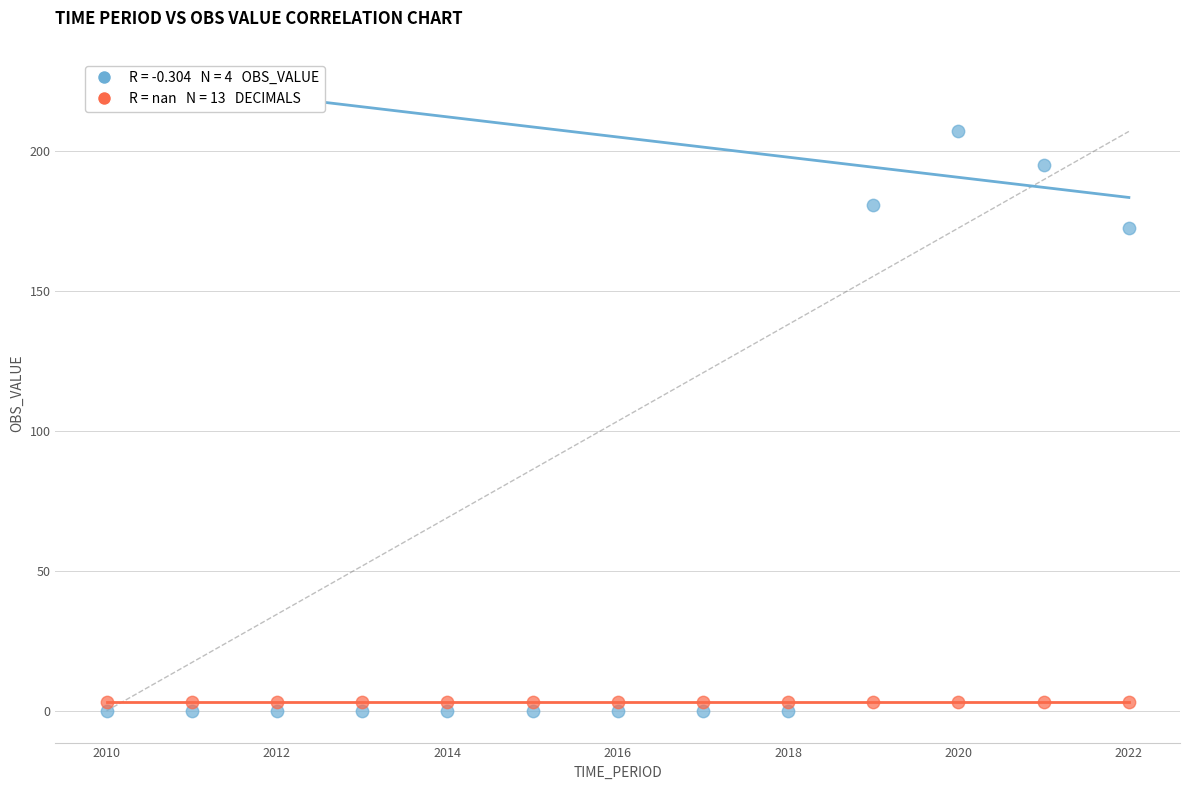

How many data points are displayed?

26